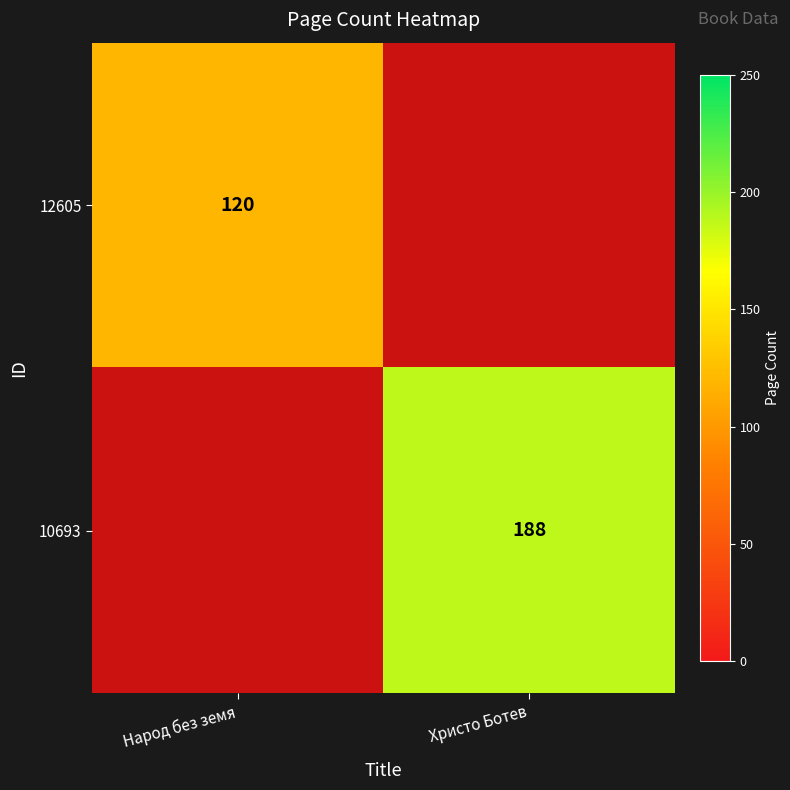

What is the maximum value shown in the chart?

188.0